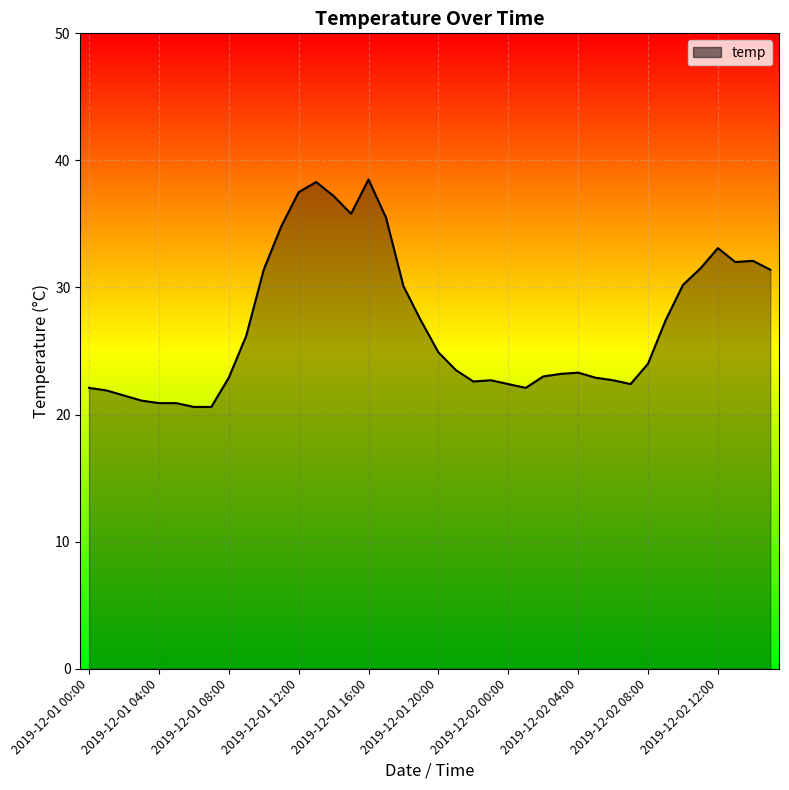

What is the greatest value displayed?

38.5